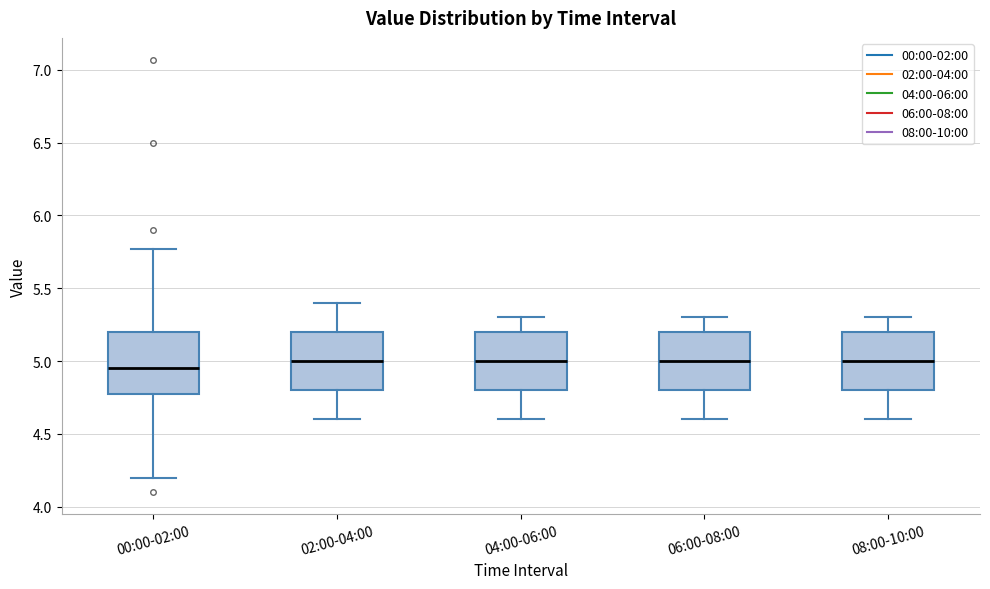

Reading left to right, read every box against the y-axis: the position of its median line, the range the box covers, and the ends of its whiskers. The values are not printed on the chart, so give them approximately, as read against the axis.

00:00-02:00: median 4.95, box 4.80 to 5.20, whiskers 4.20 to 5.75
02:00-04:00: median 5.00, box 4.80 to 5.20, whiskers 4.60 to 5.40
04:00-06:00: median 5.00, box 4.80 to 5.20, whiskers 4.60 to 5.30
06:00-08:00: median 5.00, box 4.80 to 5.20, whiskers 4.60 to 5.30
08:00-10:00: median 5.00, box 4.80 to 5.20, whiskers 4.60 to 5.30